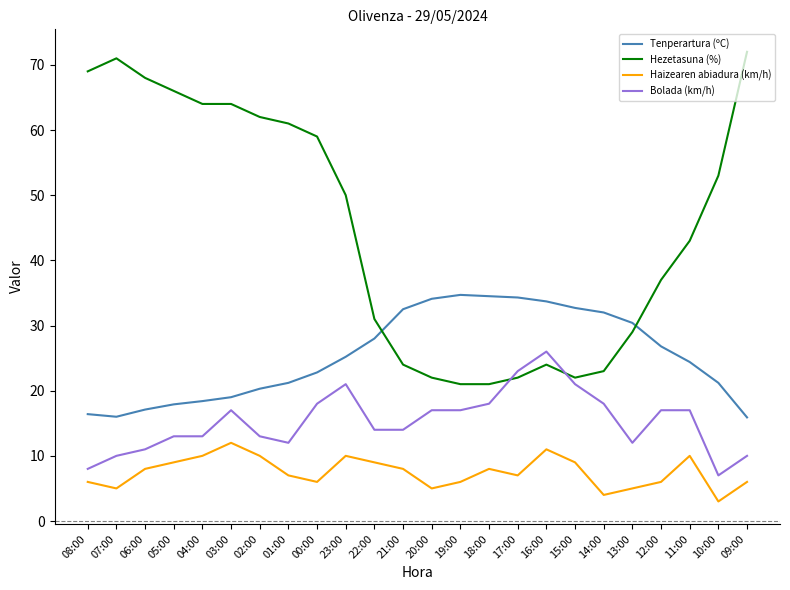

Which series has the largest total across all categories?

Hezetasuna (%)